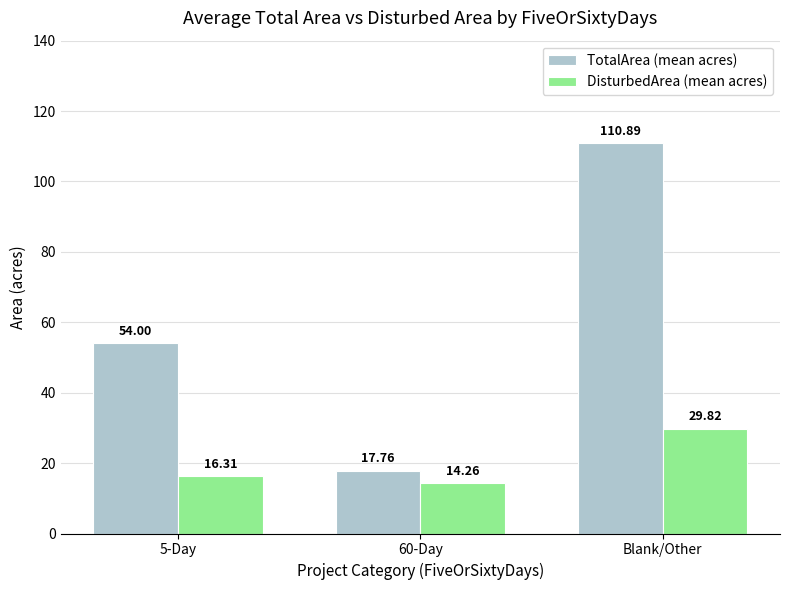

What is the label of the 3rd bar from the right?

5-Day